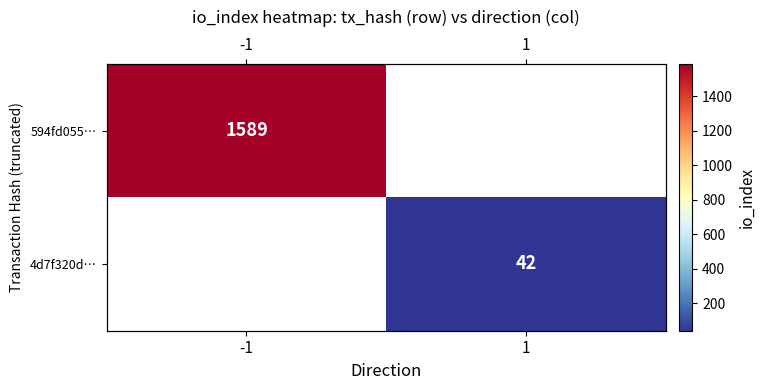

True or false: 4d7f320d… has a value of 10.7 at 1.

False